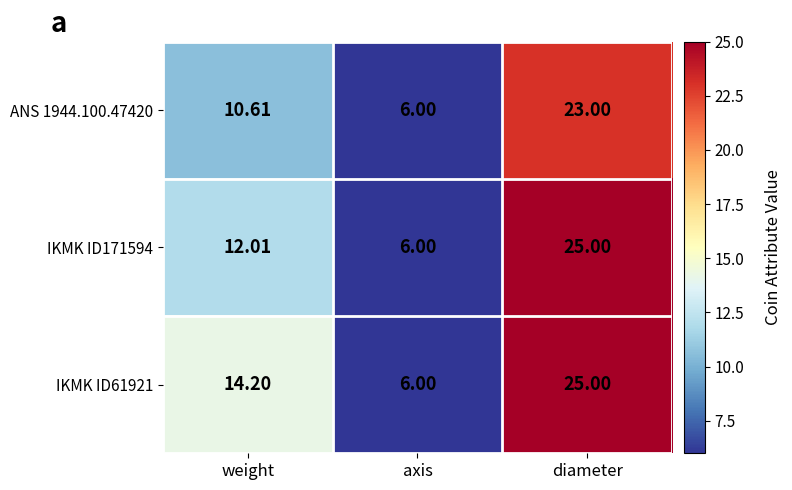

At which label does ANS 1944.100.47420 reach its minimum?

axis